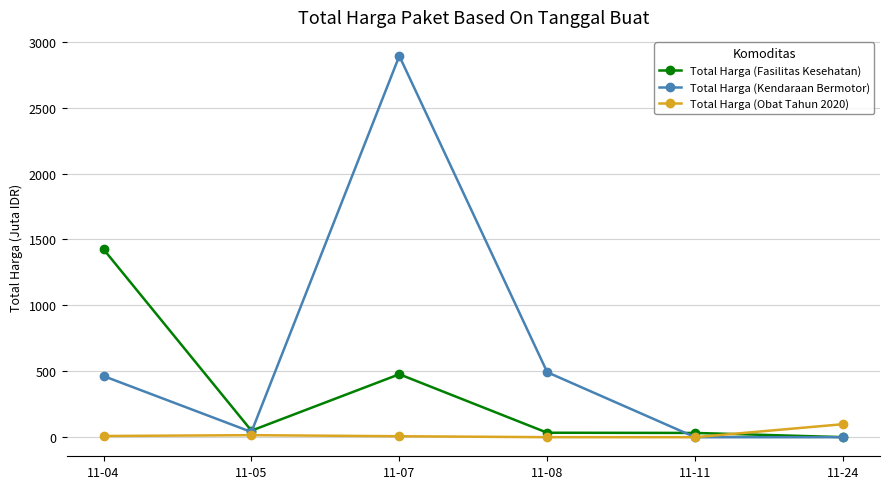

Rank the series at 11-04 from highest to lowest value.

Total Harga (Fasilitas Kesehatan), Total Harga (Kendaraan Bermotor), Total Harga (Obat Tahun 2020)